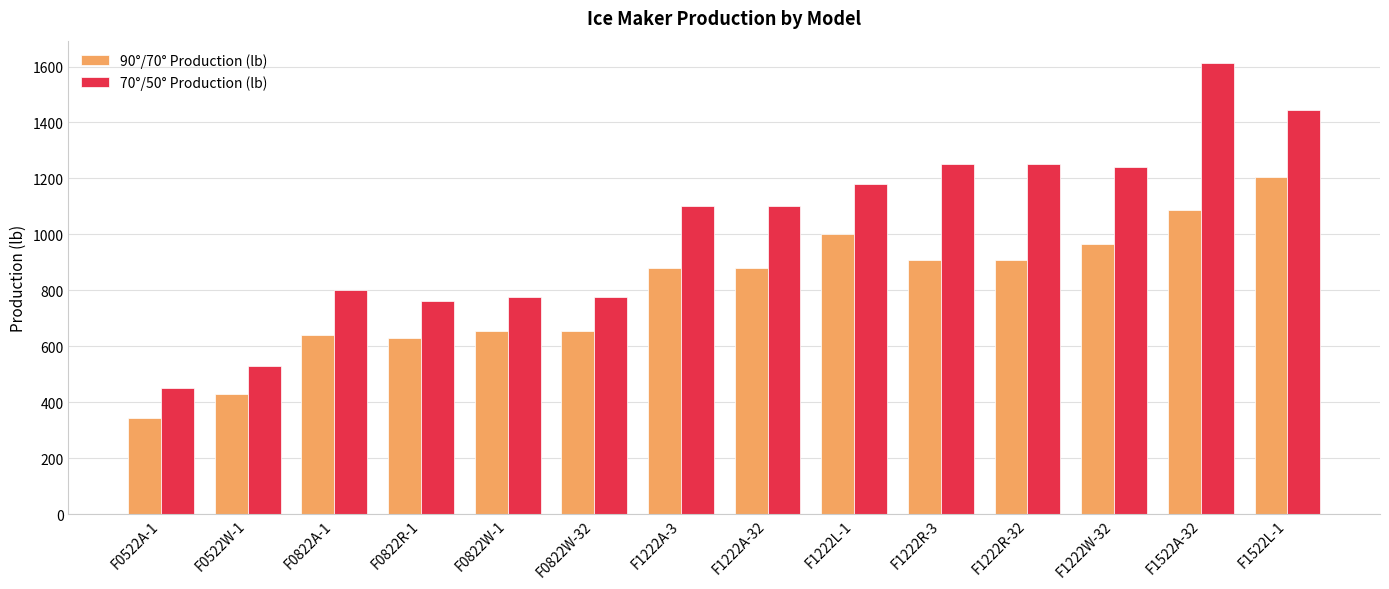

What is the value of the 70°/50° Production (lb) bar at the 9th from the left?

1180